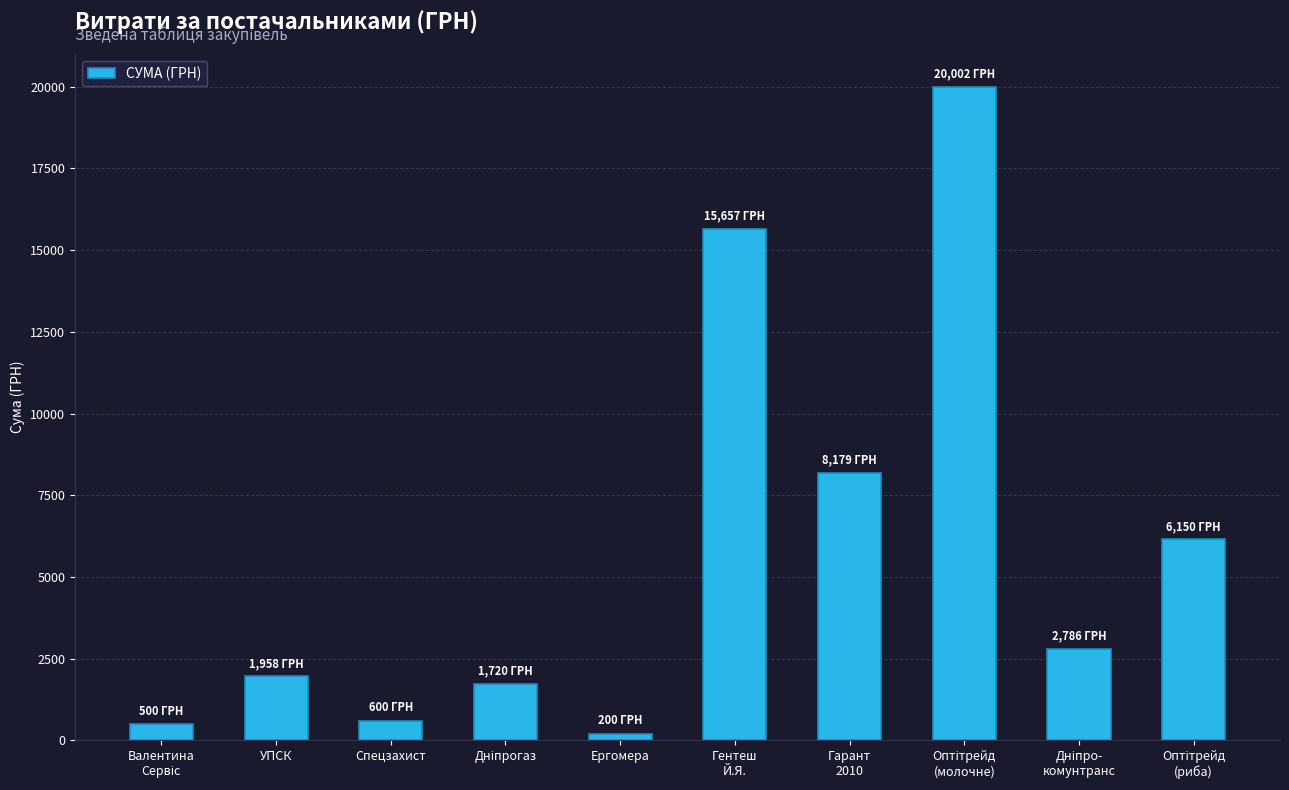

Reading left to right, list all the values displayed in this chart.

500.0	1958.4	600.0	1719.8	199.5	15657.0	8179.0	20002.0	2785.9	6150.0